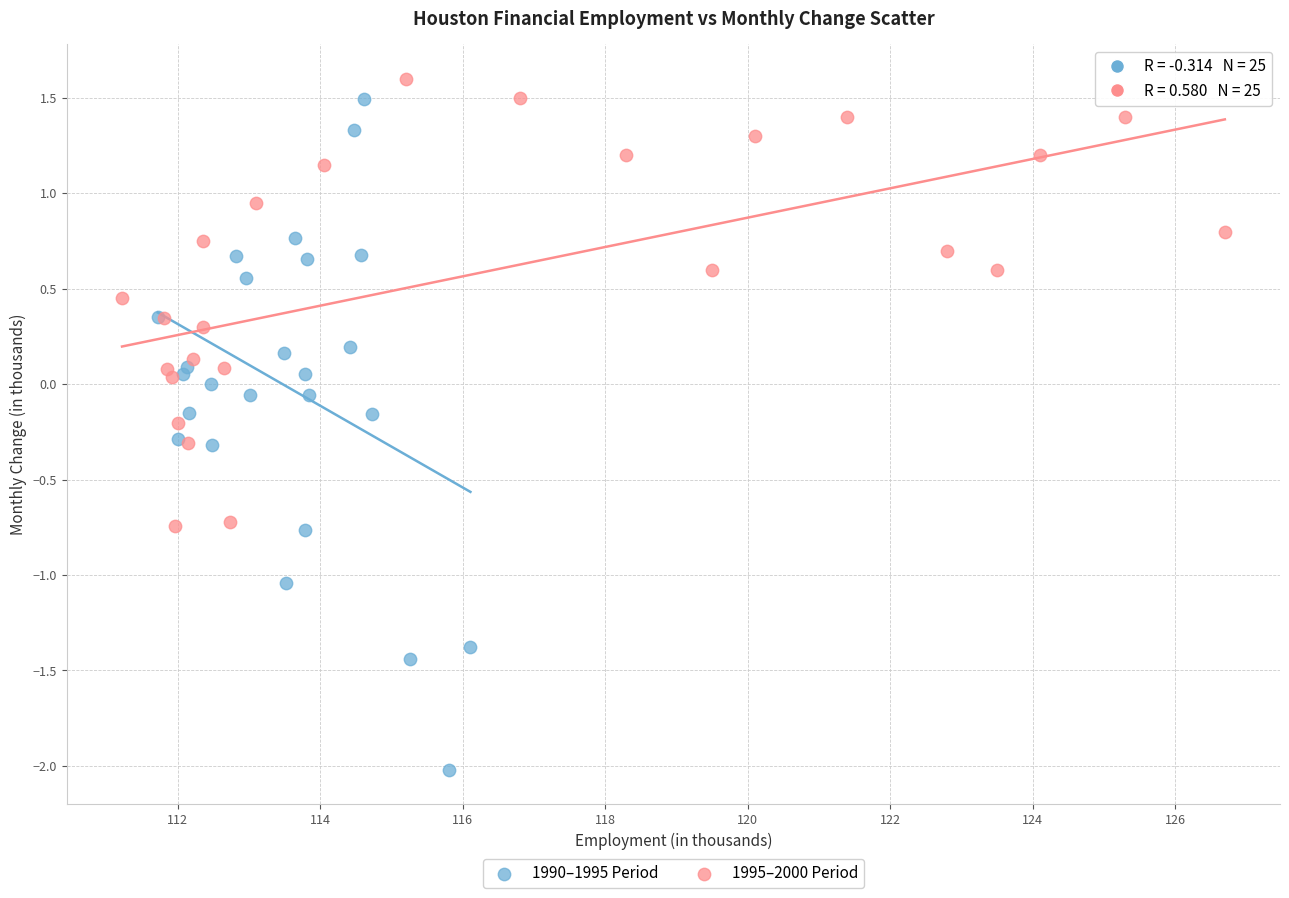

Which series reaches the minimum Y coordinate?

1990–1995 Period